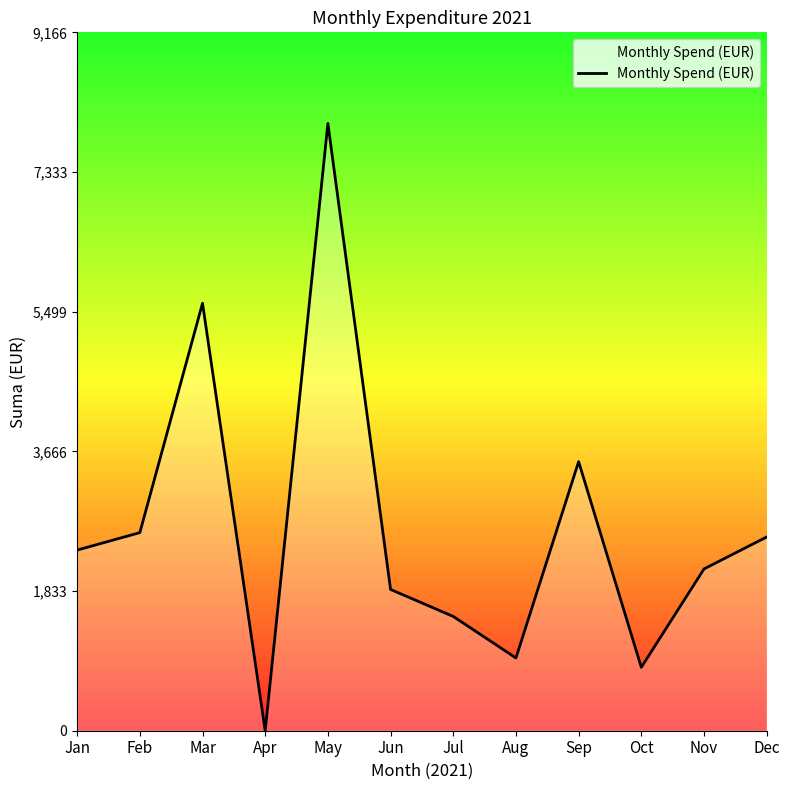

The chart shows a value of 1500.0 at Jul. True or false?

True